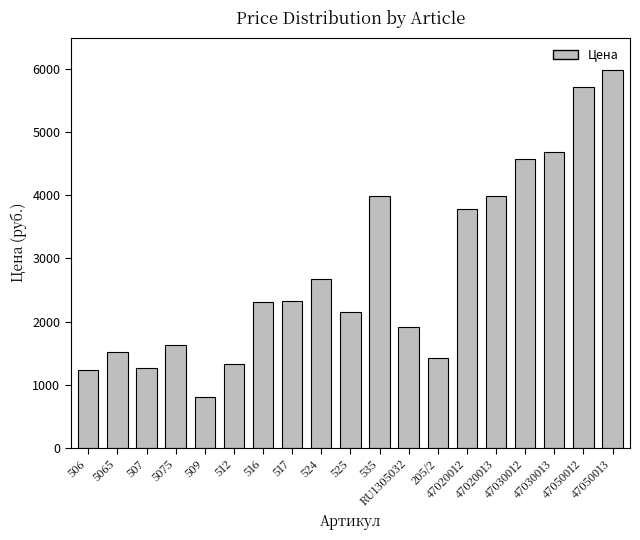

What is the difference between the second highest and minimum values?

4923